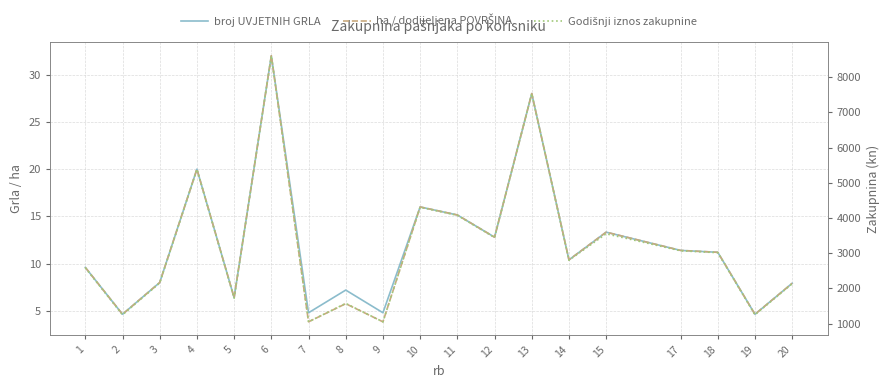

What is the difference between the ha / dodijeljena POVRŠINA values at 12 and 4?

7.2